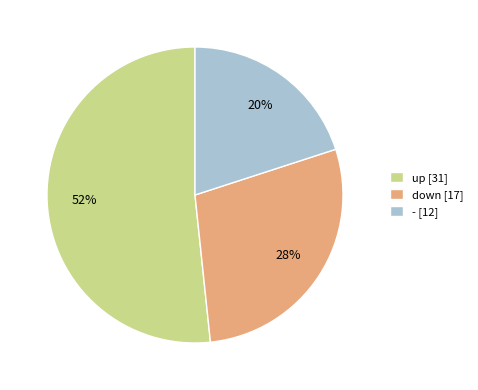

Count the number of slices in the pie.

3